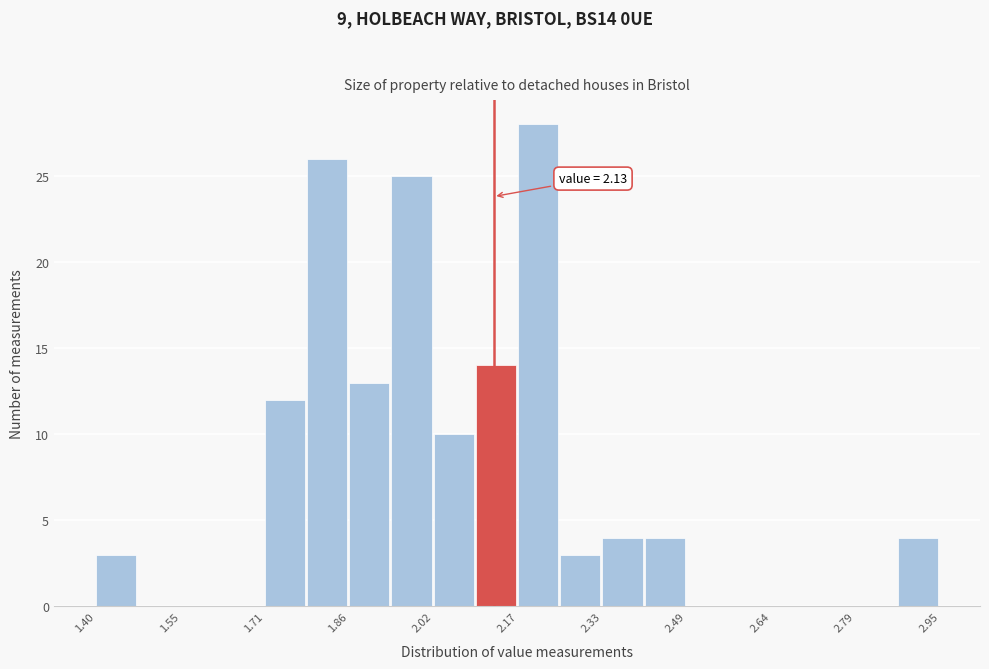

Around what value on the x-axis is the tallest bar? Give the approximate position of its centre, as read against the axis.

2.22